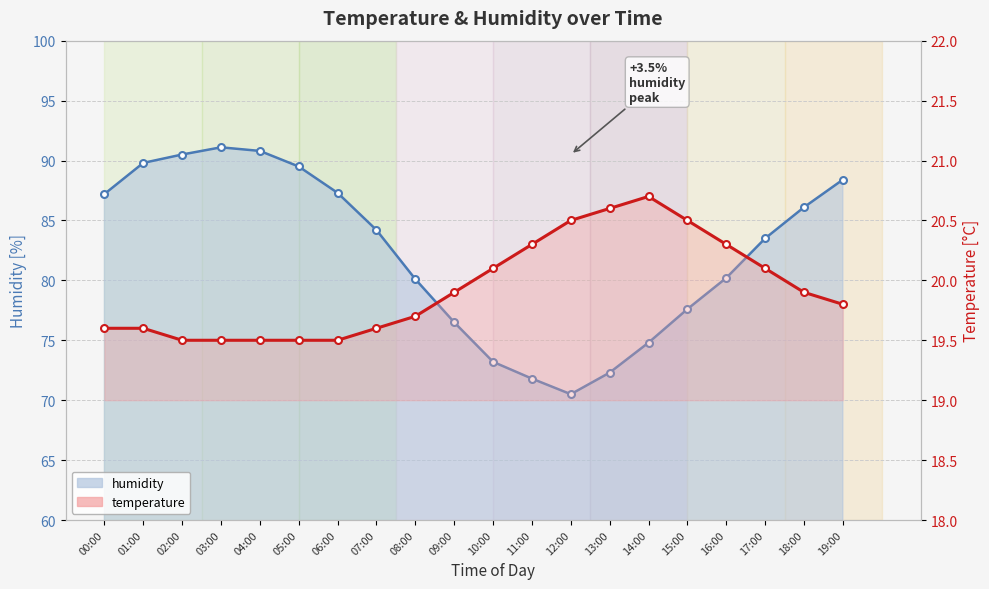

Between 05:00 and 12:00, which series saw the biggest shift?

humidity